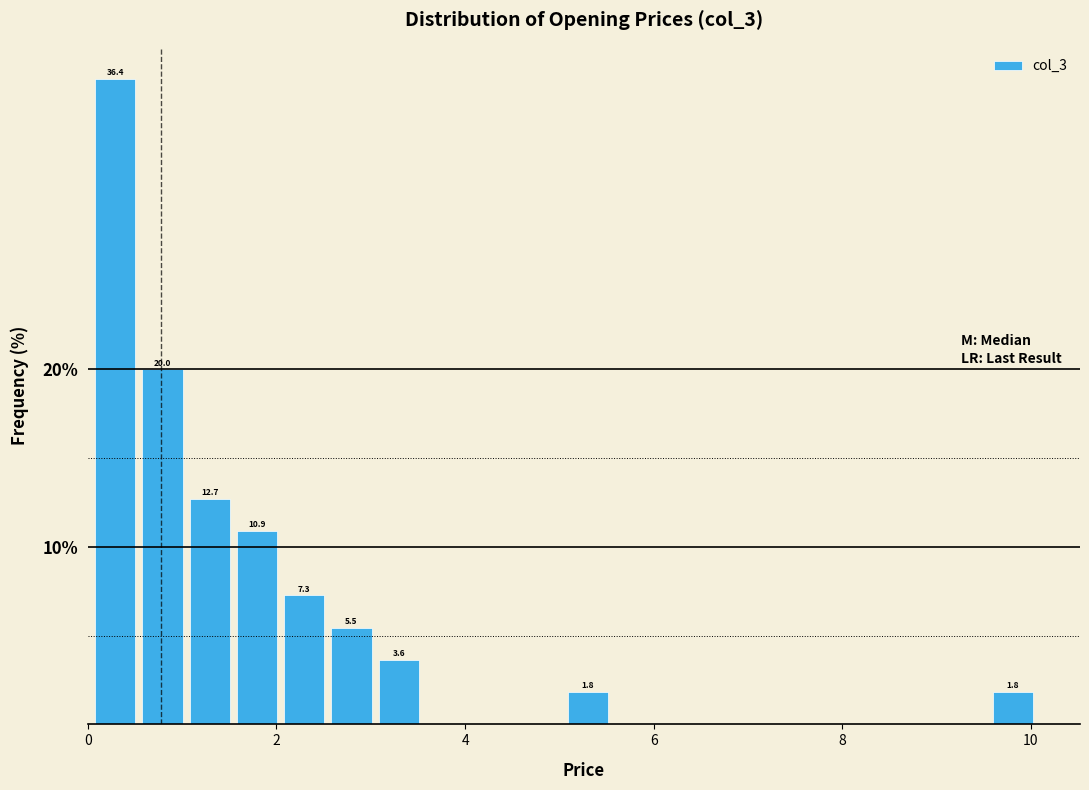

Read against the x-axis, roughly where is the centre of the tallest bar?

0.2